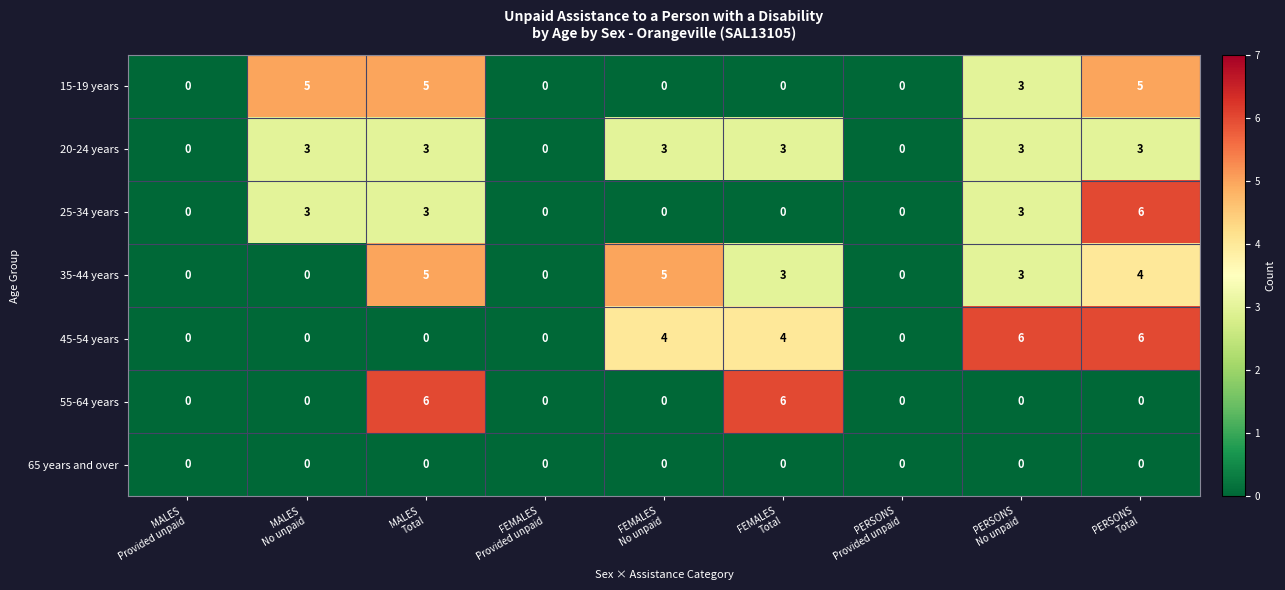

What is the difference between the maximum and second lowest values in the 20-24 years series?

3